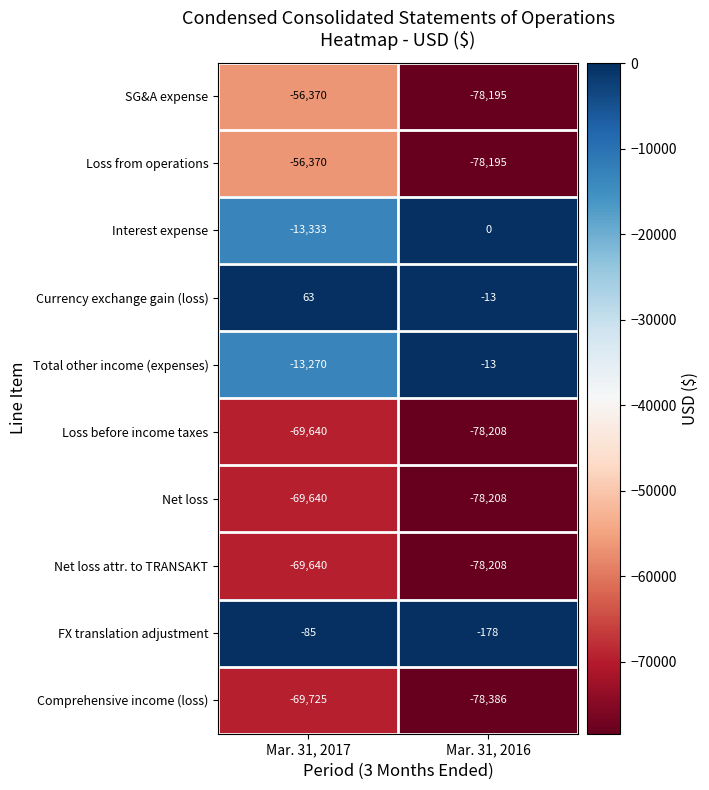

What is the approximate value of Interest expense at Mar. 31, 2017?

-13333